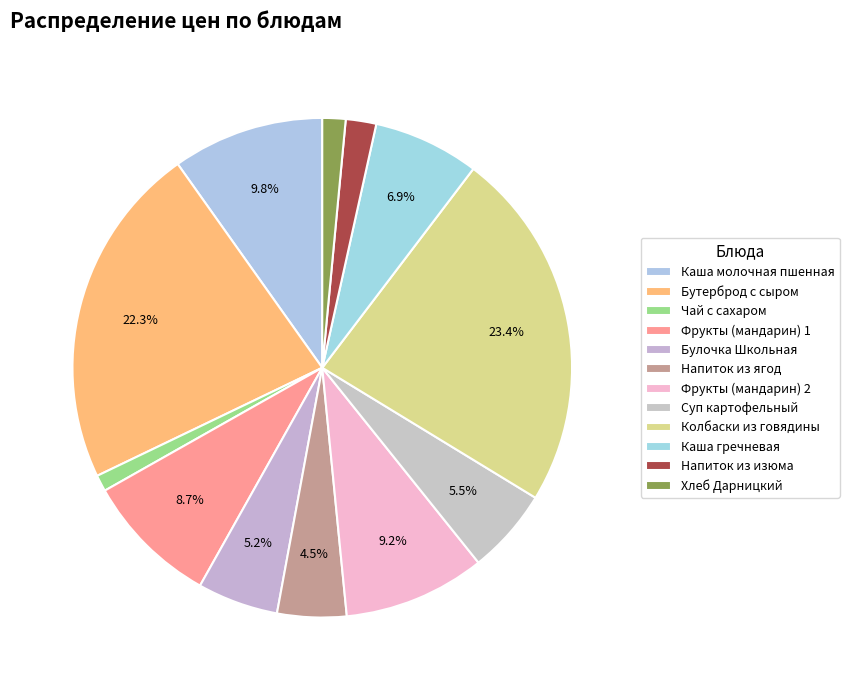

How many slices are in this pie chart?

12